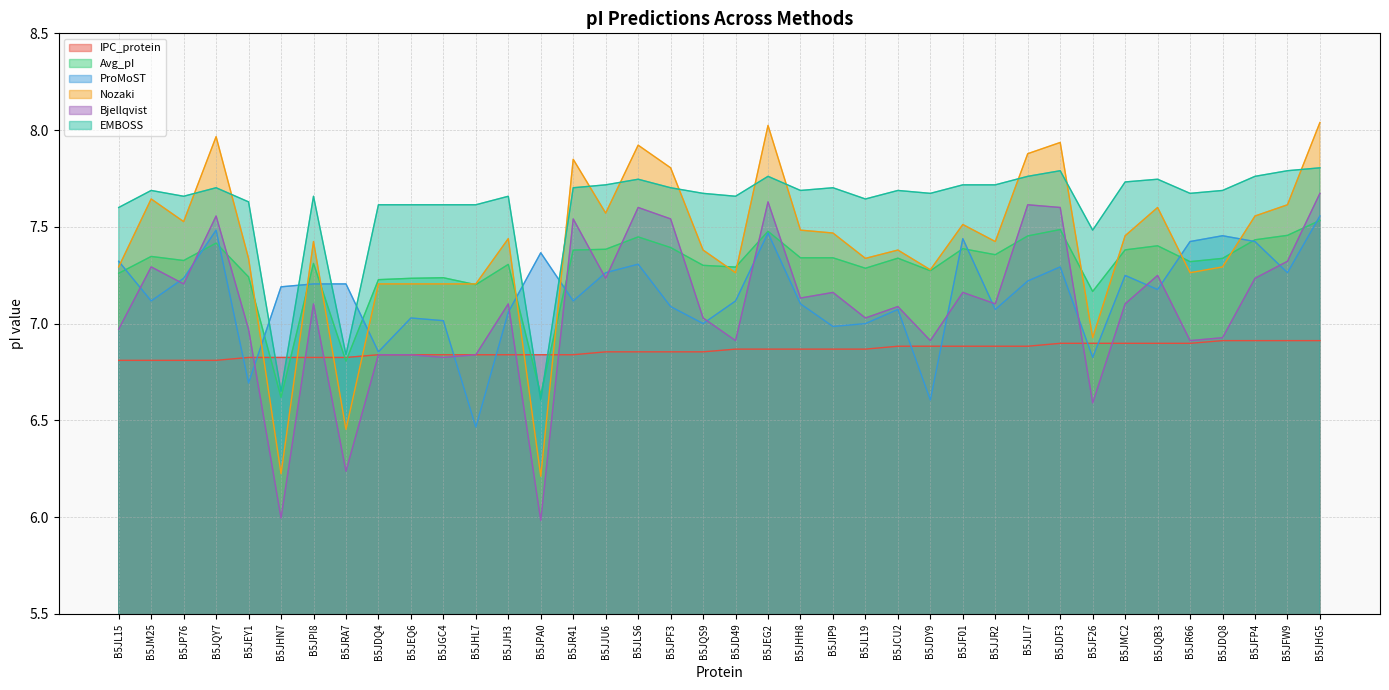

What is the minimum value shown in the chart?

6.0